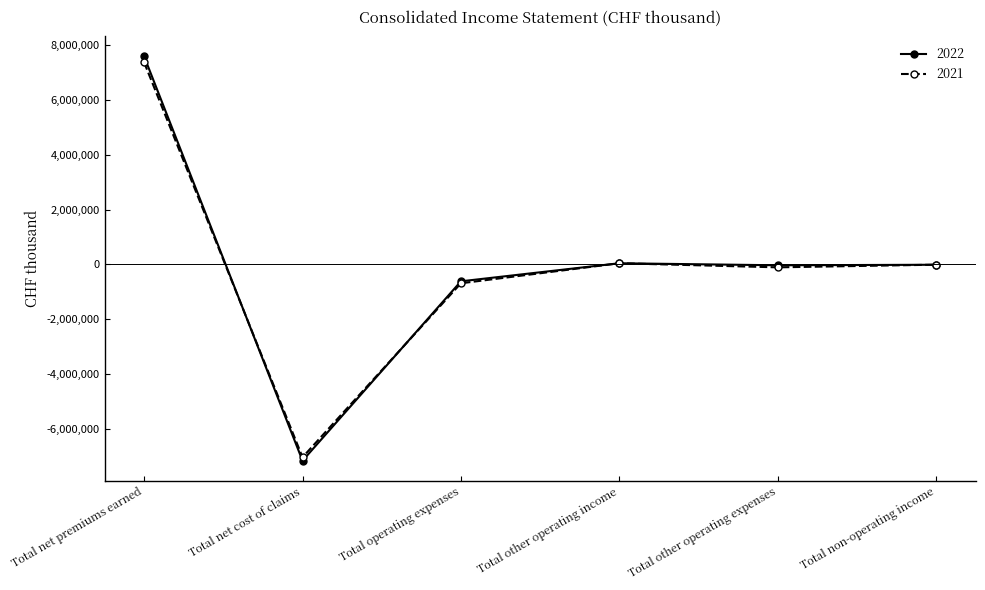

Which label corresponds to the largest value in the chart?

Total net premiums earned